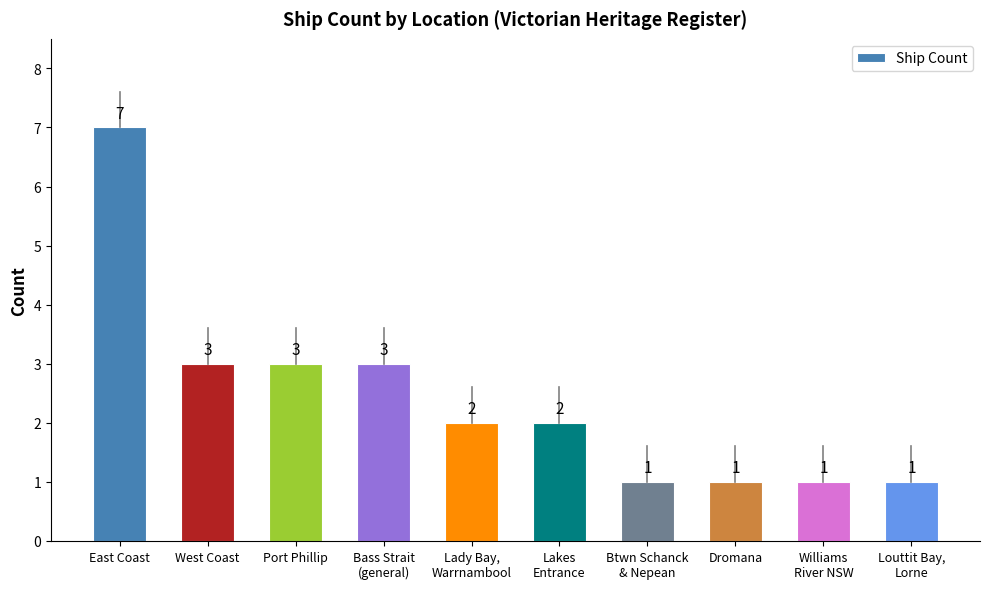

At which label does the data first exceed 2?

East Coast